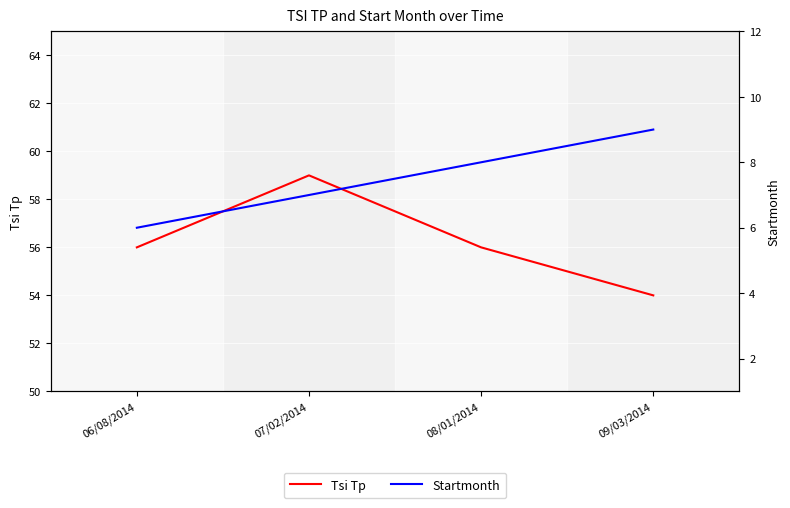

Rank the series at 07/02/2014 from highest to lowest value.

Tsi Tp, Startmonth